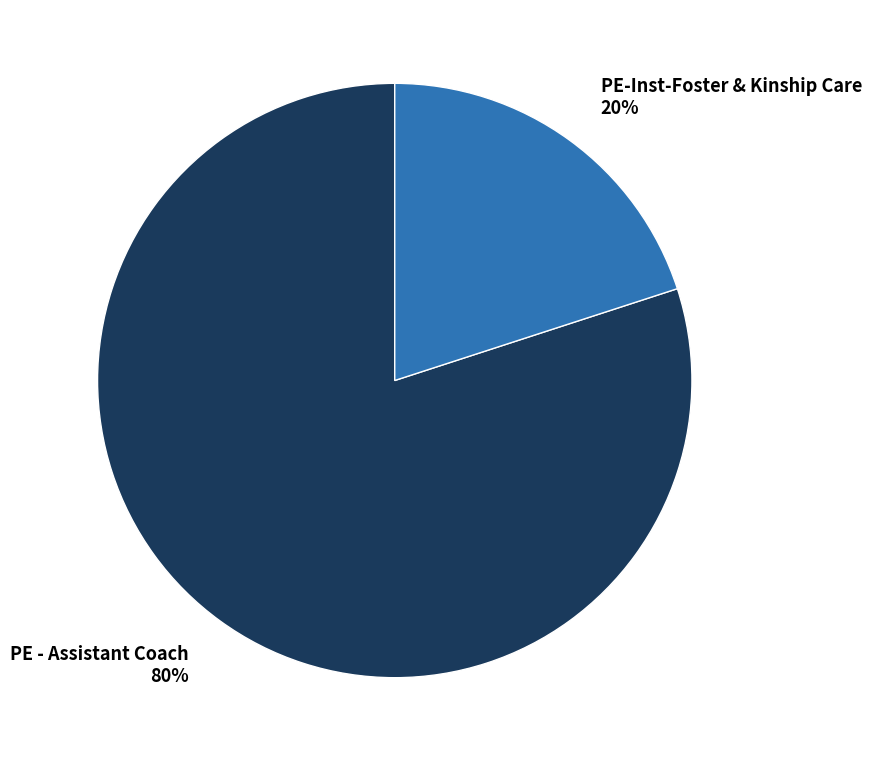

Do PE-Inst-Foster & Kinship Care and PE - Assistant Coach together represent more than half of the pie?

Yes